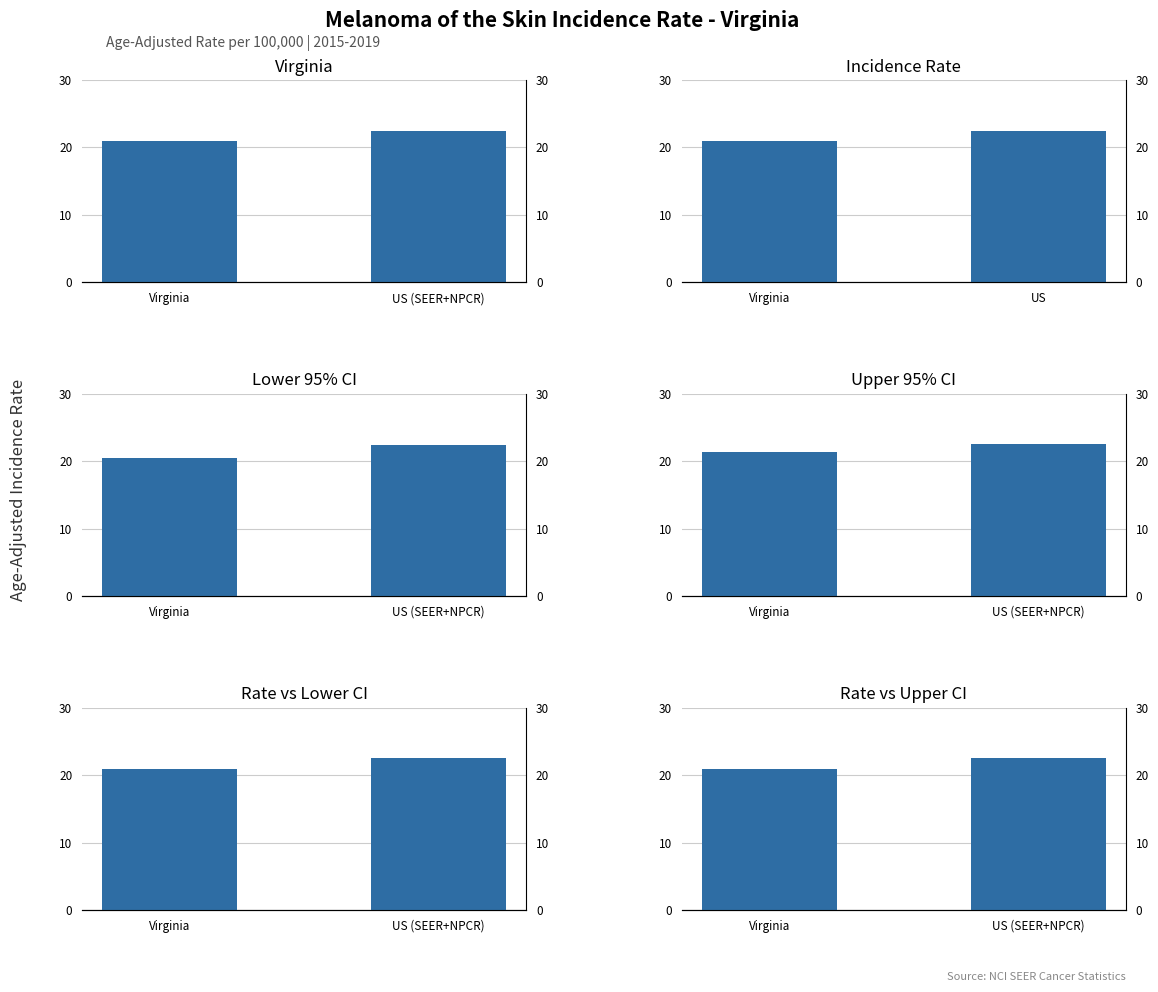

What is the highest value of the Rate vs Lower CI series?

22.5